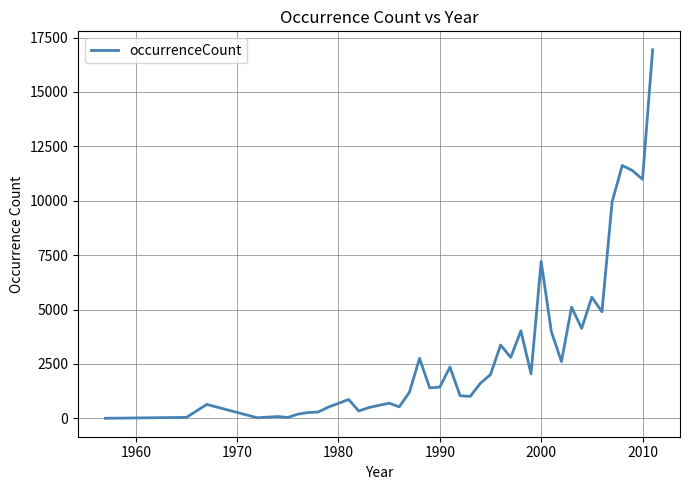

What is the difference between the maximum and second lowest values?

16916